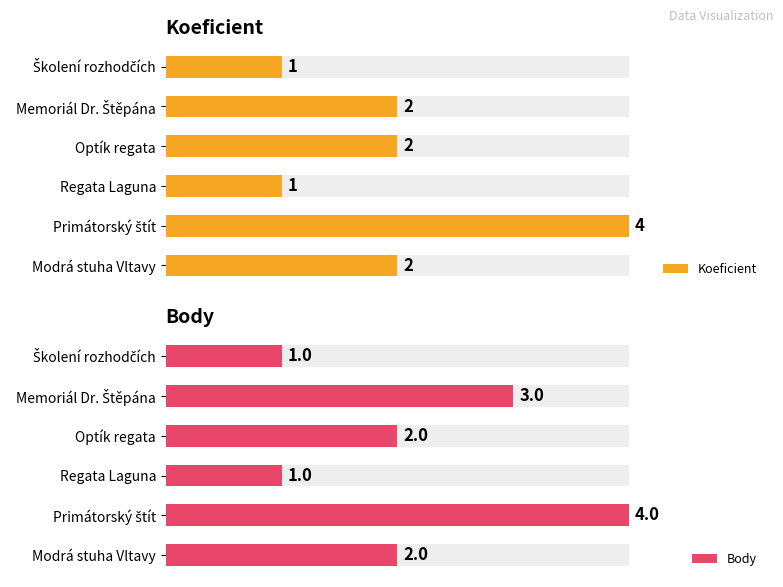

What is the spread (max minus min) of values at Memoriál Dr. Štěpána?

1